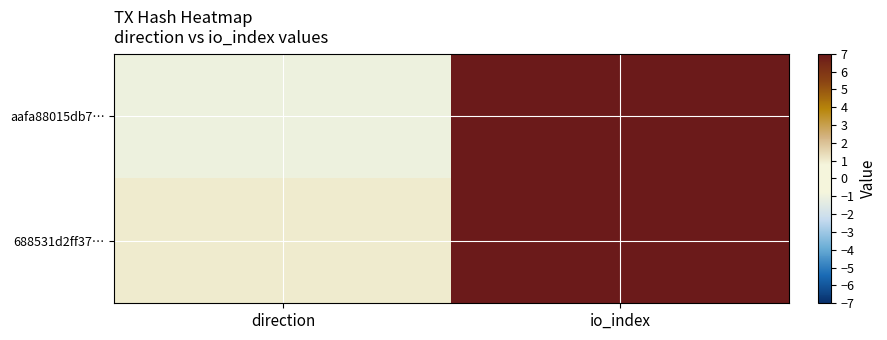

List the series in order of their peak value, lowest first.

aafa88015db7…, 688531d2ff37…